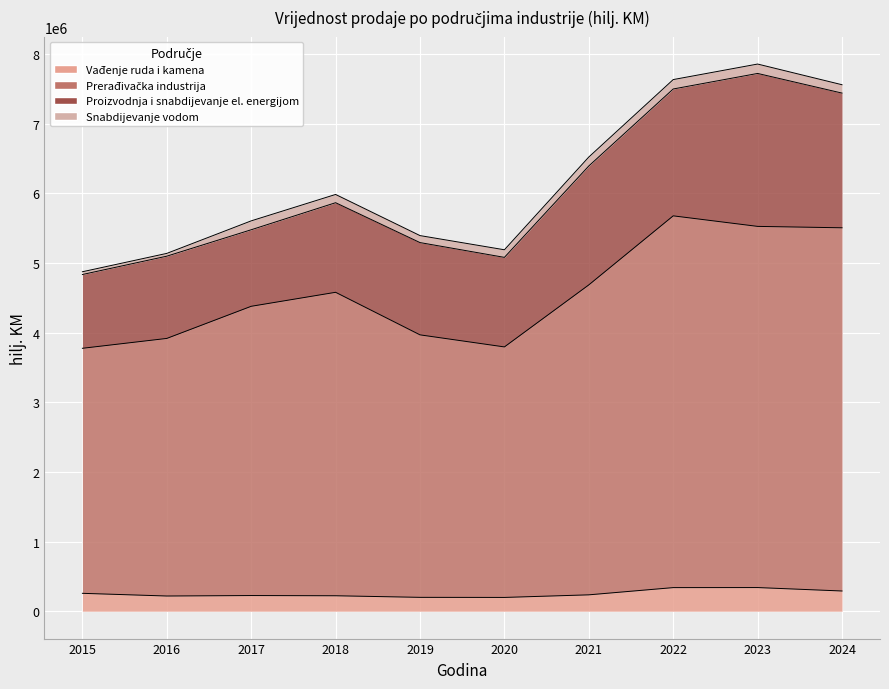

What is the difference between the highest and lowest values at 2017?

4153156.0